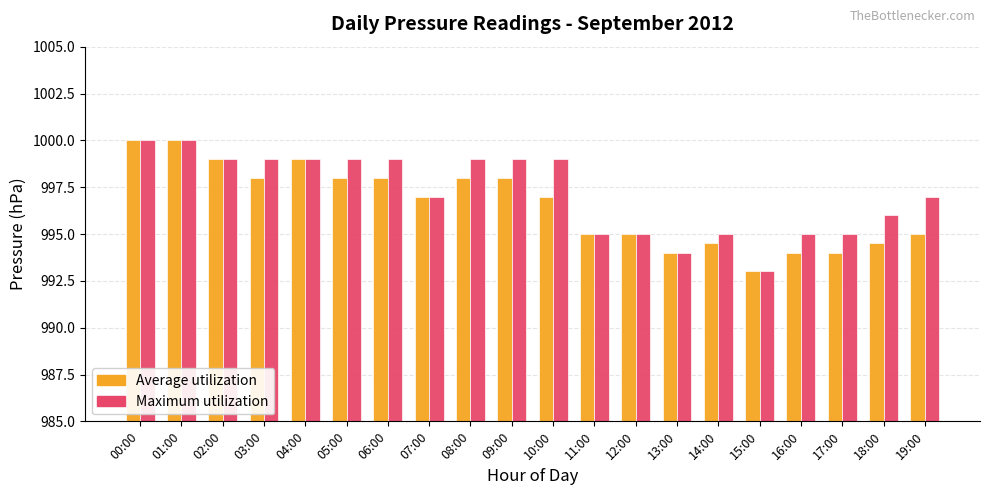

Reading left to right, transcribe all the data shown in this chart.

Average utilization: 00:00=1000.0	01:00=1000.0	02:00=999.0	03:00=998.0	04:00=999.0	05:00=998.0	06:00=998.0	07:00=997.0	08:00=998.0	09:00=998.0	10:00=997.0	11:00=995.0	12:00=995.0	13:00=994.0	14:00=994.5	15:00=993.0	16:00=994.0	17:00=994.0	18:00=994.5	19:00=995.0
Maximum utilization: 00:00=1000.0	01:00=1000.0	02:00=999.0	03:00=999.0	04:00=999.0	05:00=999.0	06:00=999.0	07:00=997.0	08:00=999.0	09:00=999.0	10:00=999.0	11:00=995.0	12:00=995.0	13:00=994.0	14:00=995.0	15:00=993.0	16:00=995.0	17:00=995.0	18:00=996.0	19:00=997.0